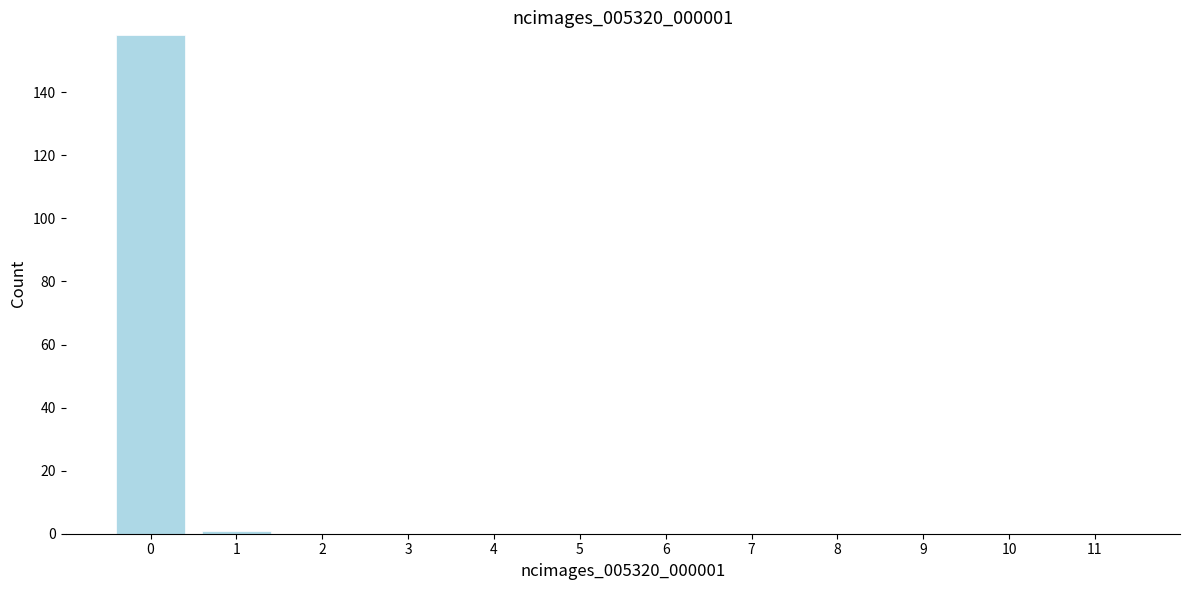

Reading left to right, what are all the values shown in this chart?

0=158	1=1	2=0	3=0	4=0	5=0	6=0	7=0	8=0	9=0	10=0	11=0